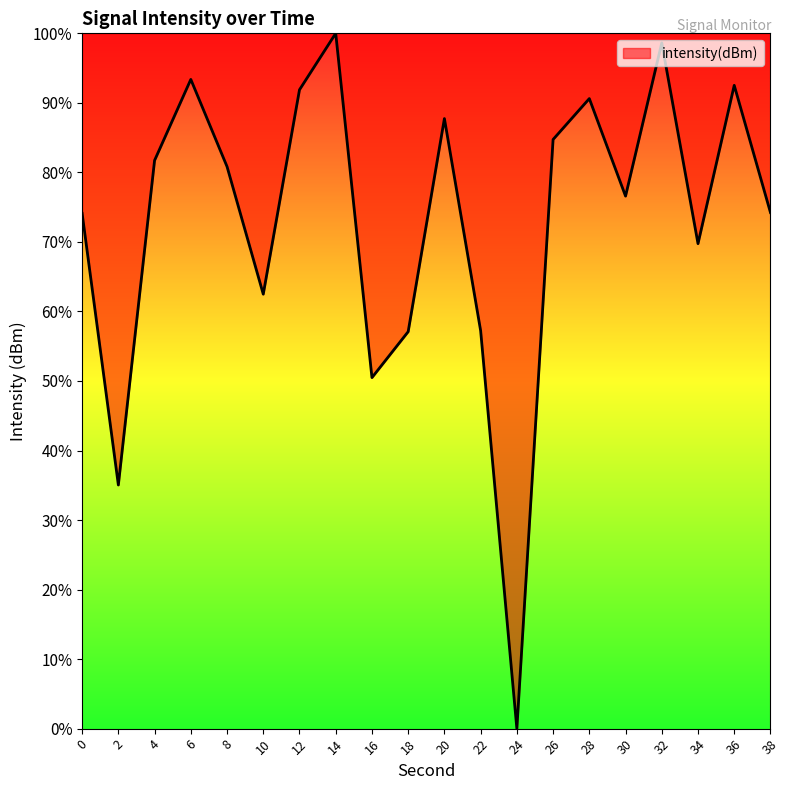

Count the number of data series in this chart.

1